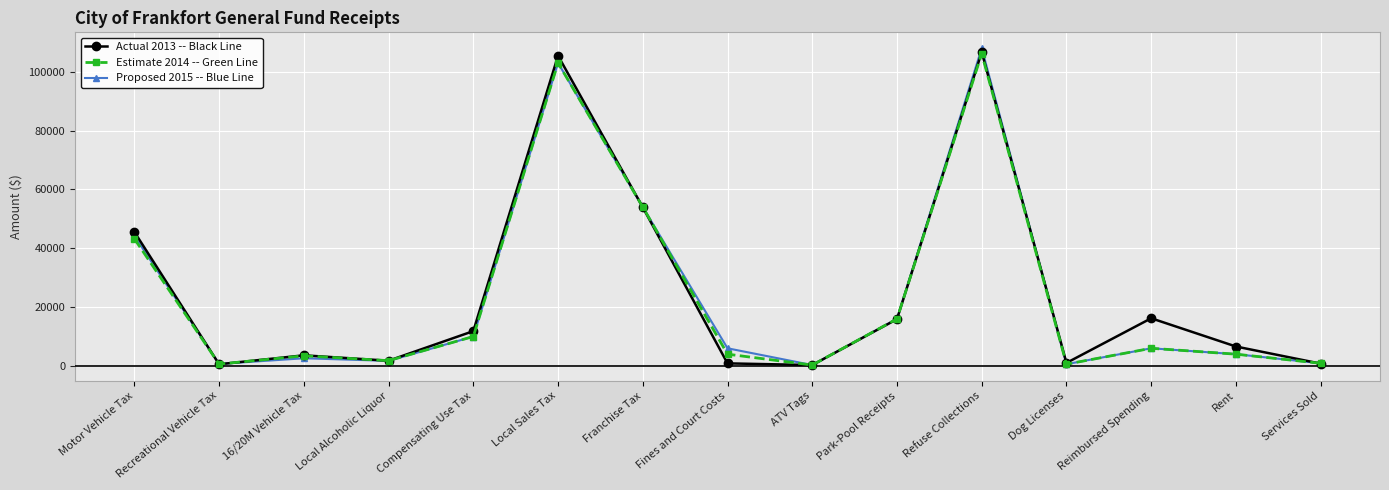

What is the maximum value shown in the chart?

108000